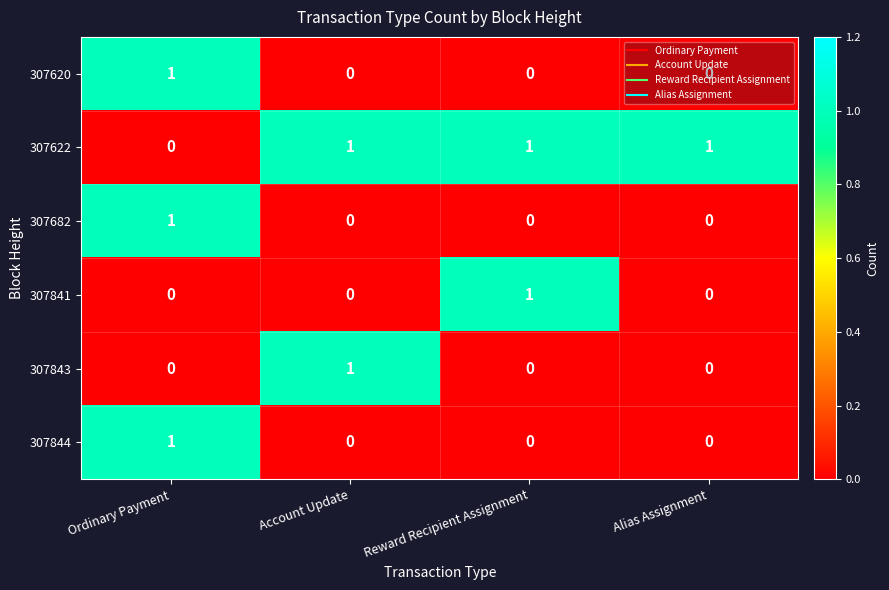

The 307841 series shows 0 at Alias Assignment. True or false?

True